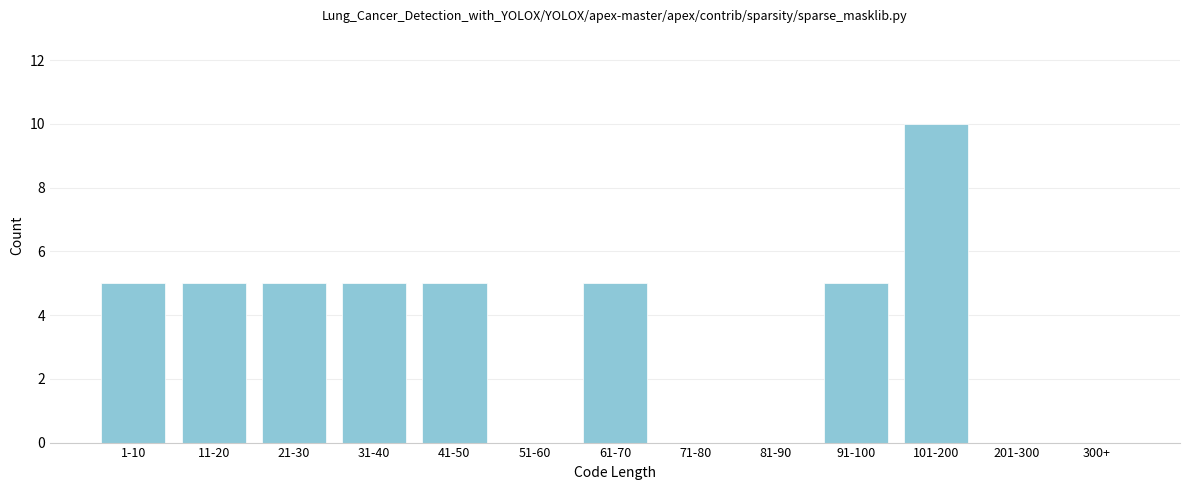

Reading right to left, what are all the values shown in this chart?

300+=0	201-300=0	101-200=10	91-100=5	81-90=0	71-80=0	61-70=5	51-60=0	41-50=5	31-40=5	21-30=5	11-20=5	1-10=5